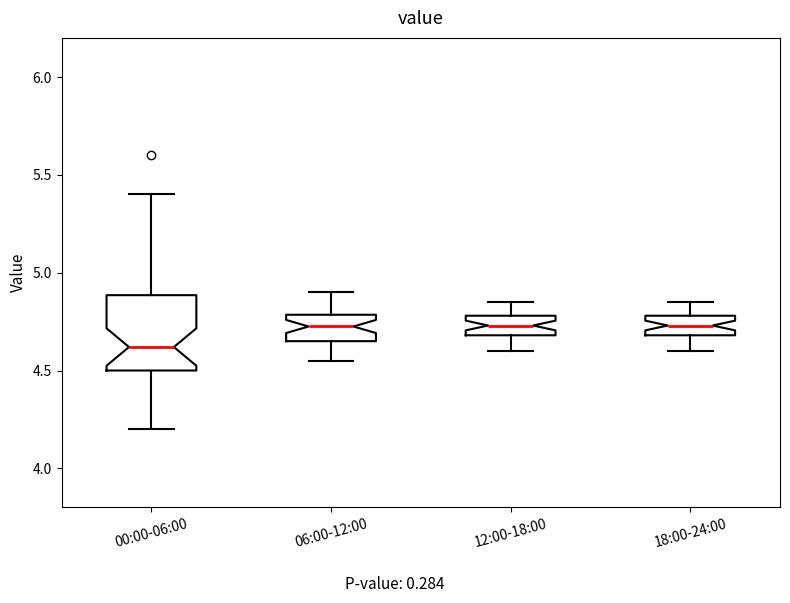

Reading left to right, read every box against the y-axis: the position of its median line, the range the box covers, and the ends of its whiskers. The values are not printed on the chart, so give them approximately, as read against the axis.

00:00-06:00: median 4.60, box 4.50 to 4.90, whiskers 4.20 to 5.40
06:00-12:00: median 4.75, box 4.65 to 4.80, whiskers 4.55 to 4.90
12:00-18:00: median 4.75, box 4.70 to 4.80, whiskers 4.60 to 4.85
18:00-24:00: median 4.75, box 4.70 to 4.80, whiskers 4.60 to 4.85